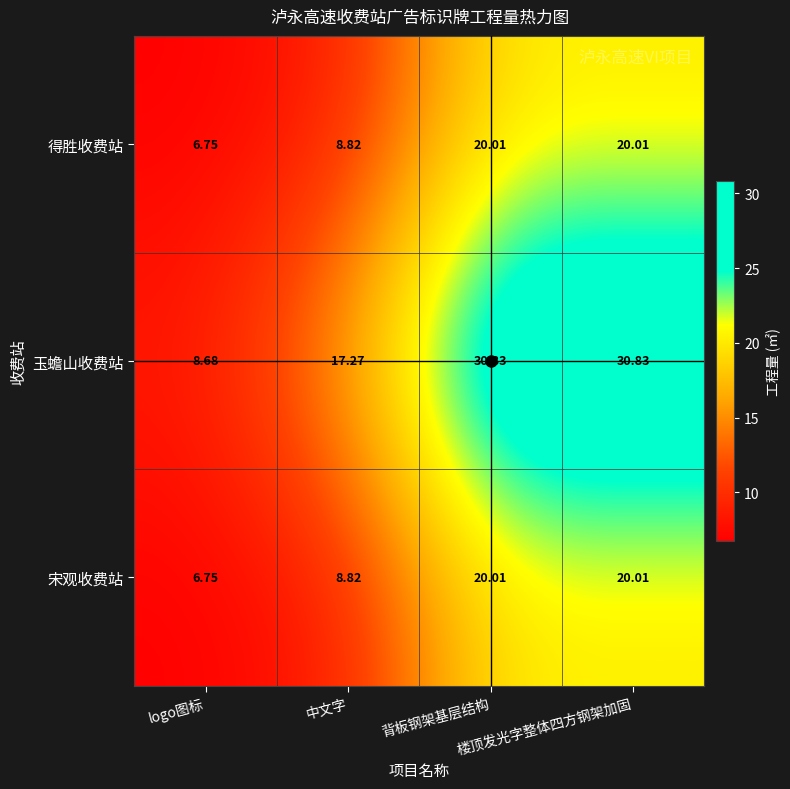

Which series changed the most between logo图标 and 楼顶发光字整体四方钢架加固?

玉蟾山收费站